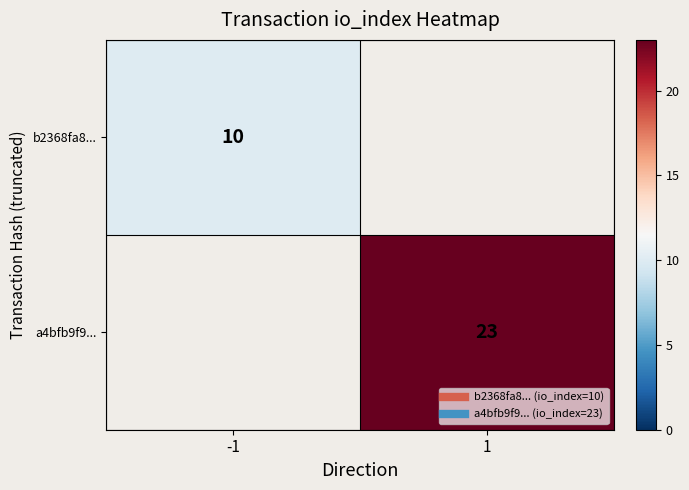

At which category does the chart reach its minimum across all series?

-1